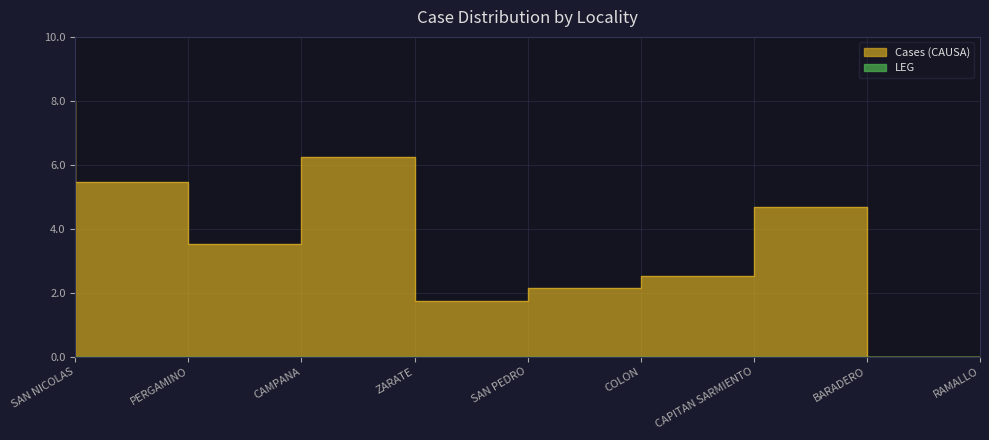

List the labels in order of value, largest first.

SAN NICOLAS, ZARATE, PERGAMINO, BARADERO, CAMPANA, CAPITAN SARMIENTO, COLON, SAN PEDRO, RAMALLO